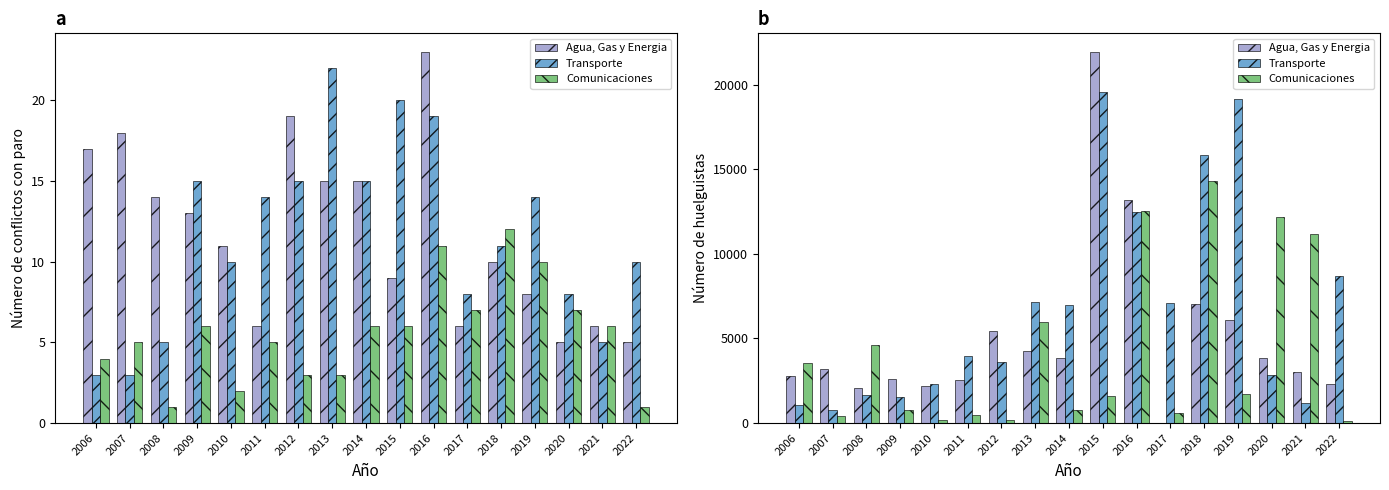

Where is Transporte nearest to the value 10181?

2022